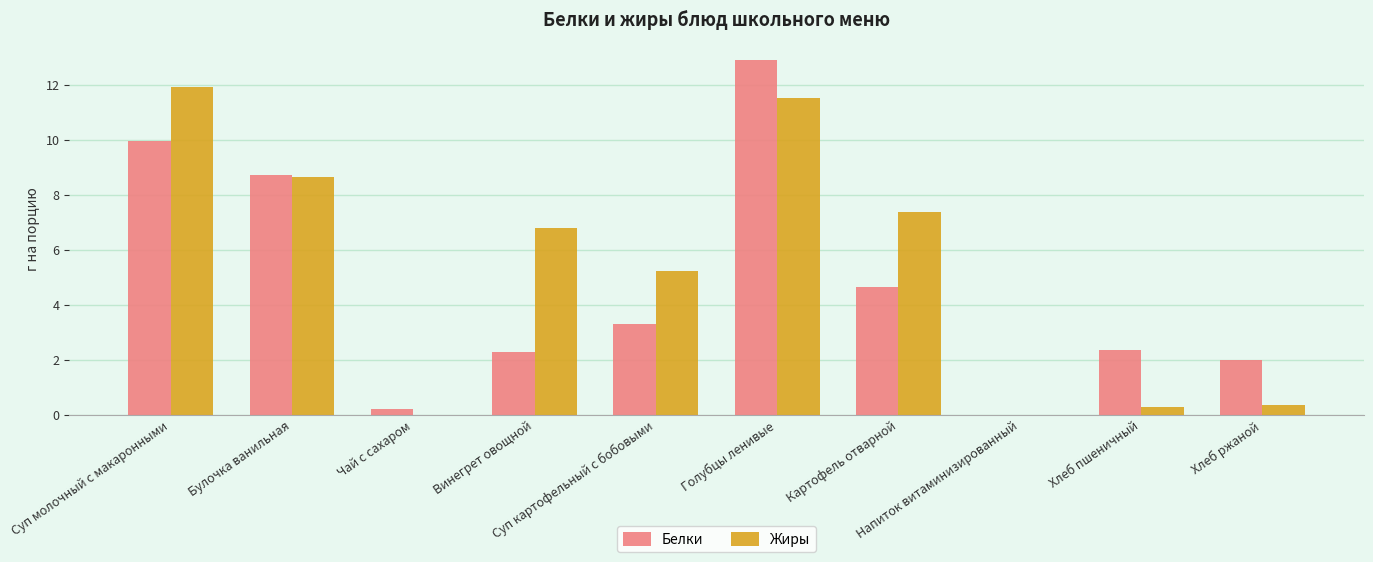

At which label does Жиры first exceed 6?

Суп молочный с макаронными